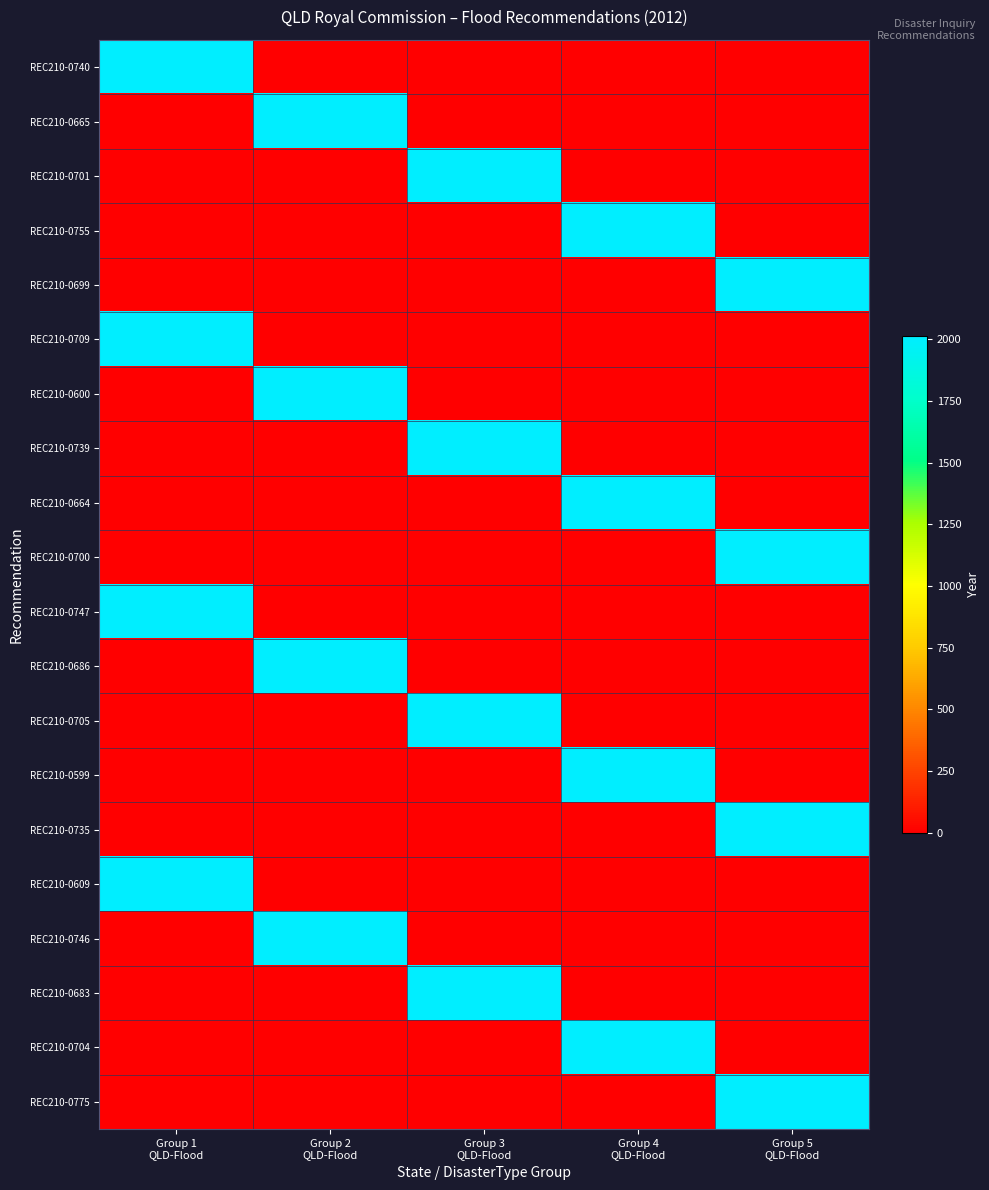

Which series has the largest total across all categories?

REC210-0740